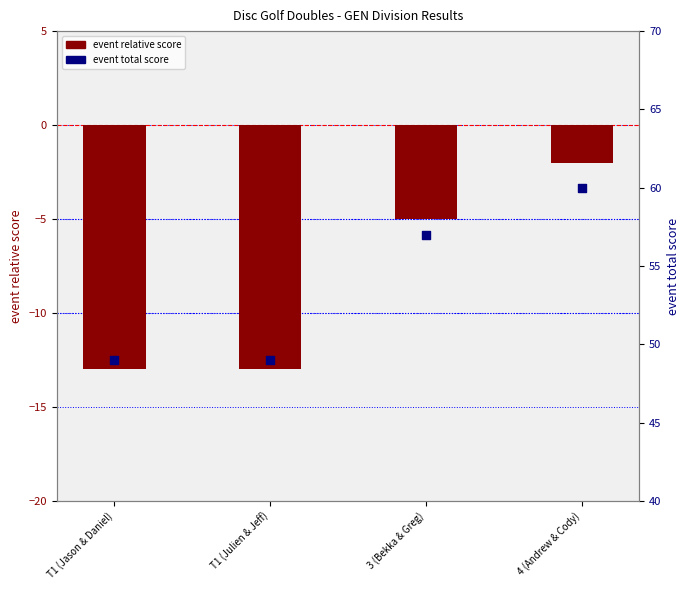

Which series contains the highest Y value?

event total score